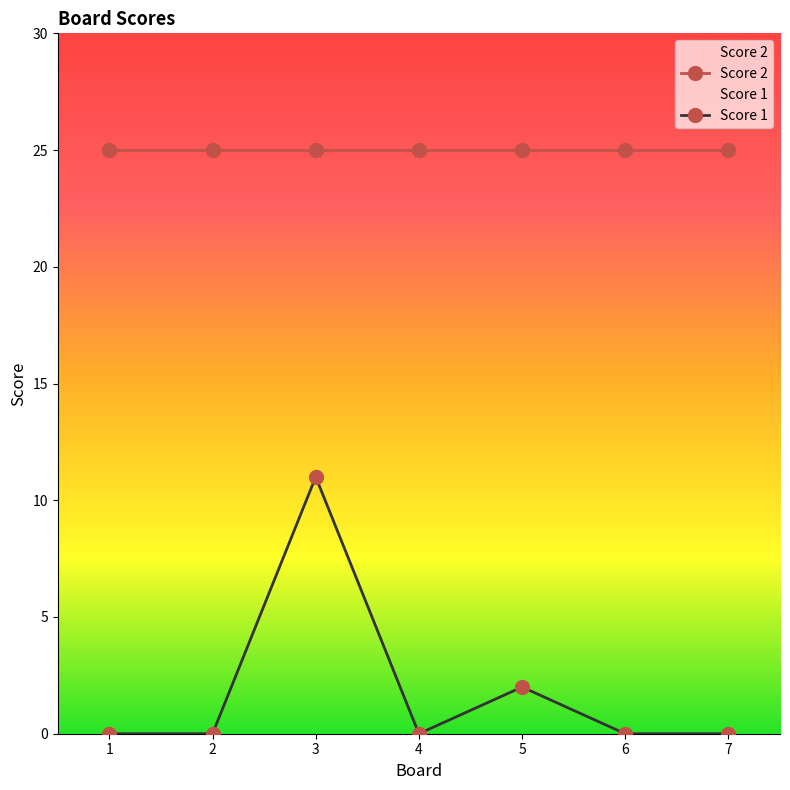

How many interior local peaks (higher than both neighbors) does the data have?

2